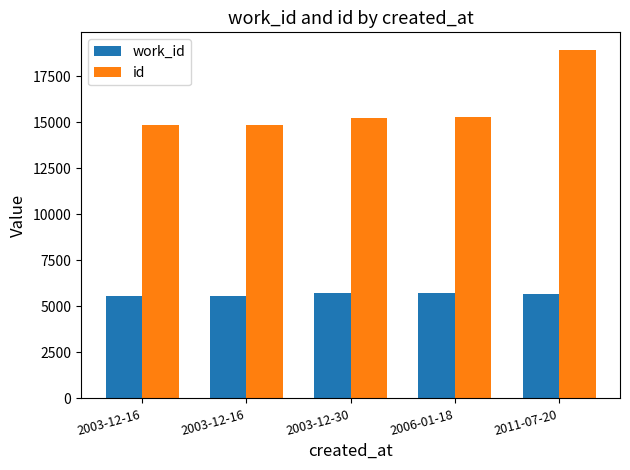

What is the average value of the work_id series?

5644